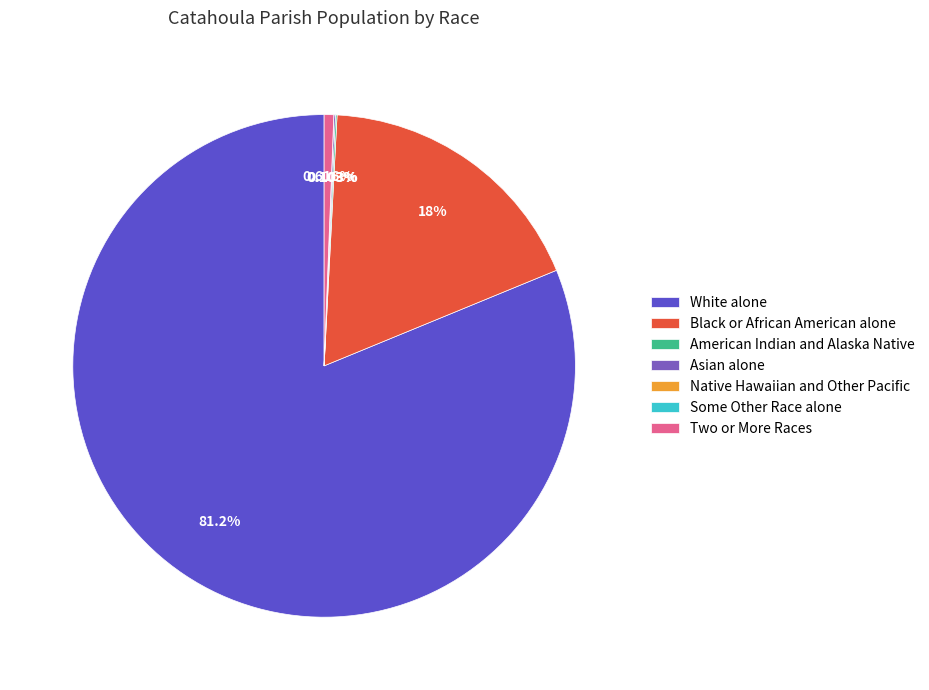

What is the total percentage of Two or More Races and White alone?

81.8%